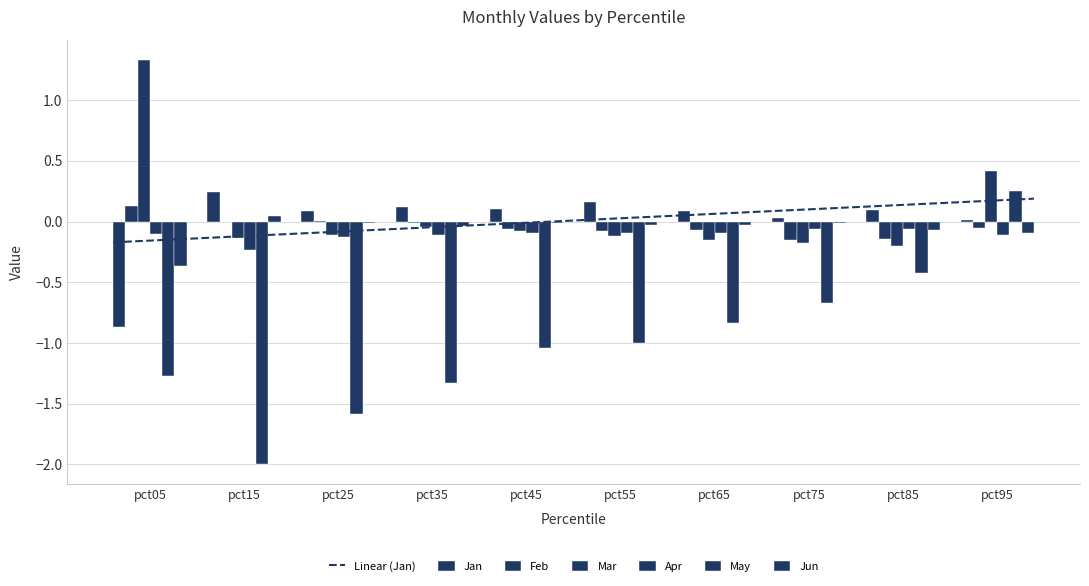

Which category has the lowest value in the Apr series?

pct15